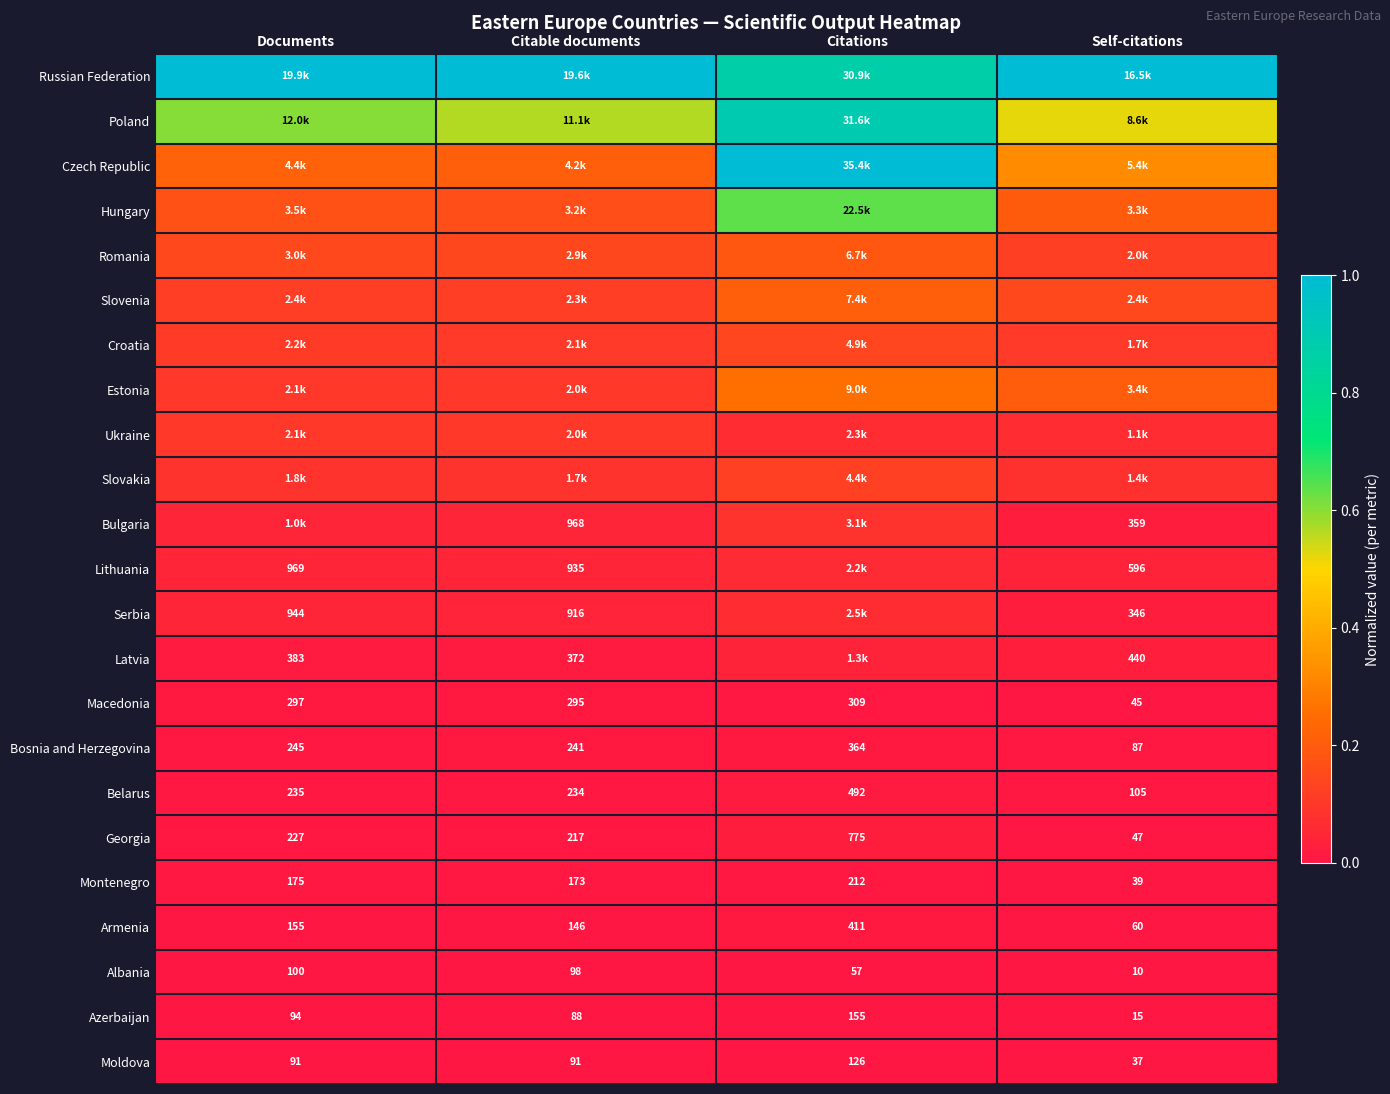

At which label is Albania closest to 55?

Citations